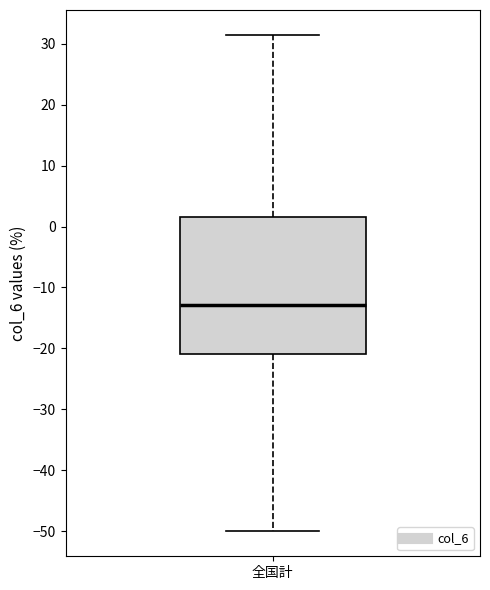

Transcribe this box plot: give where the median line is, the range the box spans, and where the two whiskers end, as read against the y-axis. The values are not printed on the chart, so give them approximately, as read against the axis.

median -13, box -21 to 2, whiskers -50 to 31